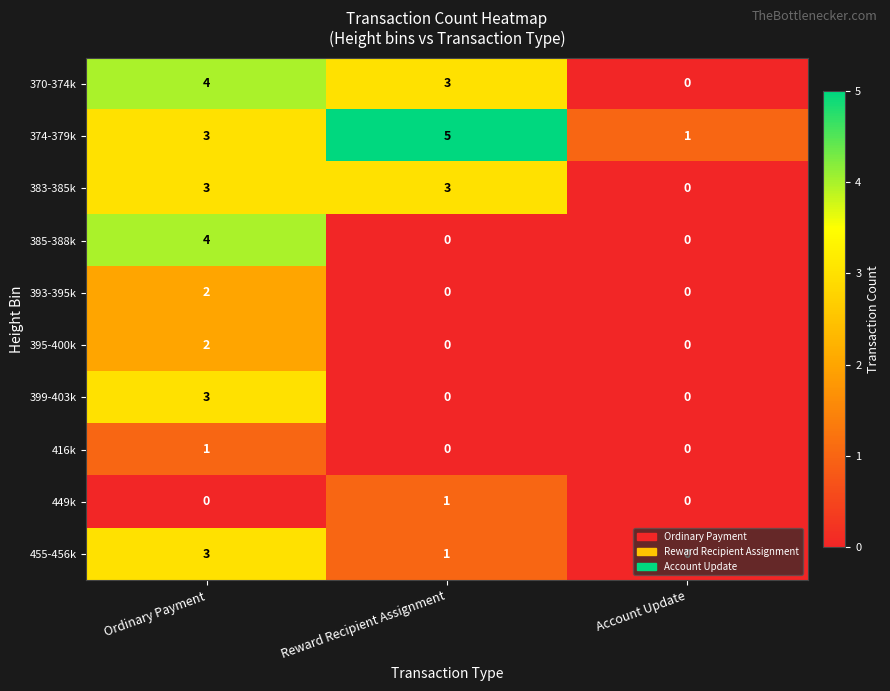

Is the value of 449k at Account Update greater than the value of 399-403k at Ordinary Payment?

No